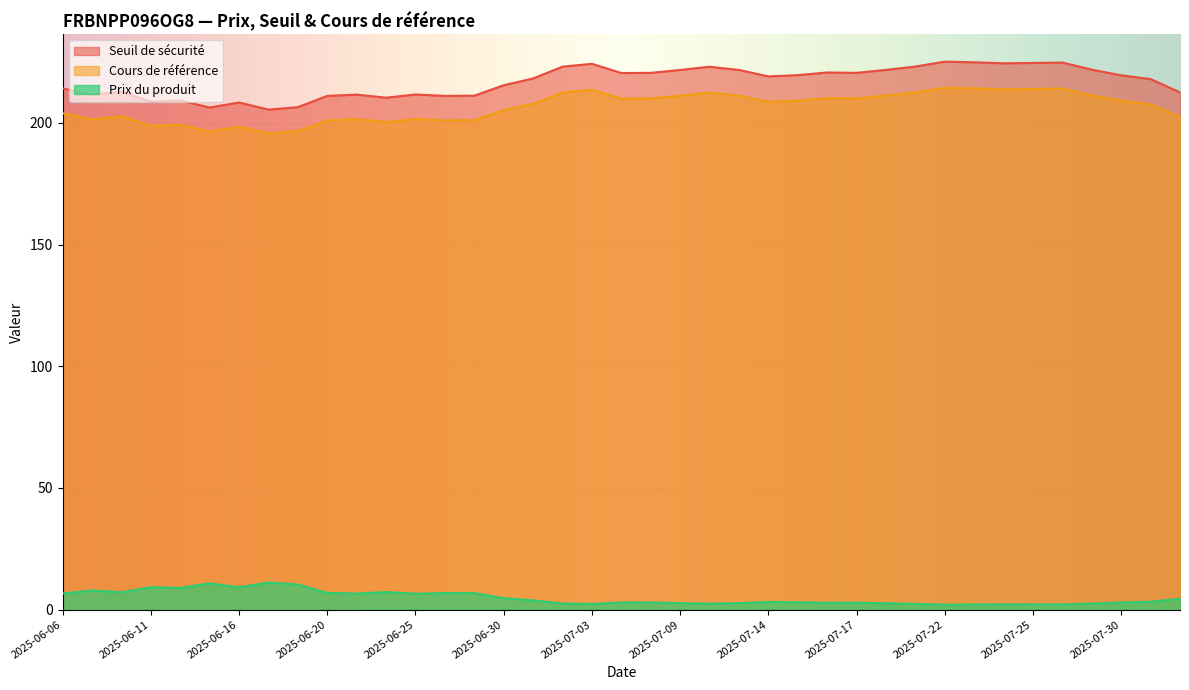

Rank the series by their maximum value, from highest to lowest.

Seuil de sécurité, Cours de référence, Prix du produit